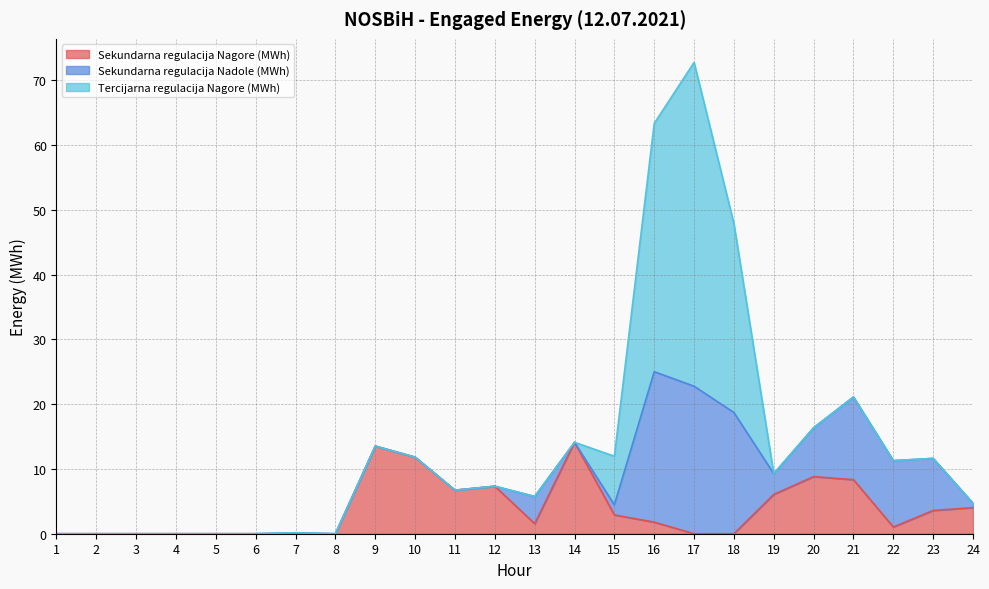

Which series ends up on top after the final intersection of Sekundarna regulacija Nagore (MWh) and Sekundarna regulacija Nadole (MWh)?

Sekundarna regulacija Nagore (MWh)